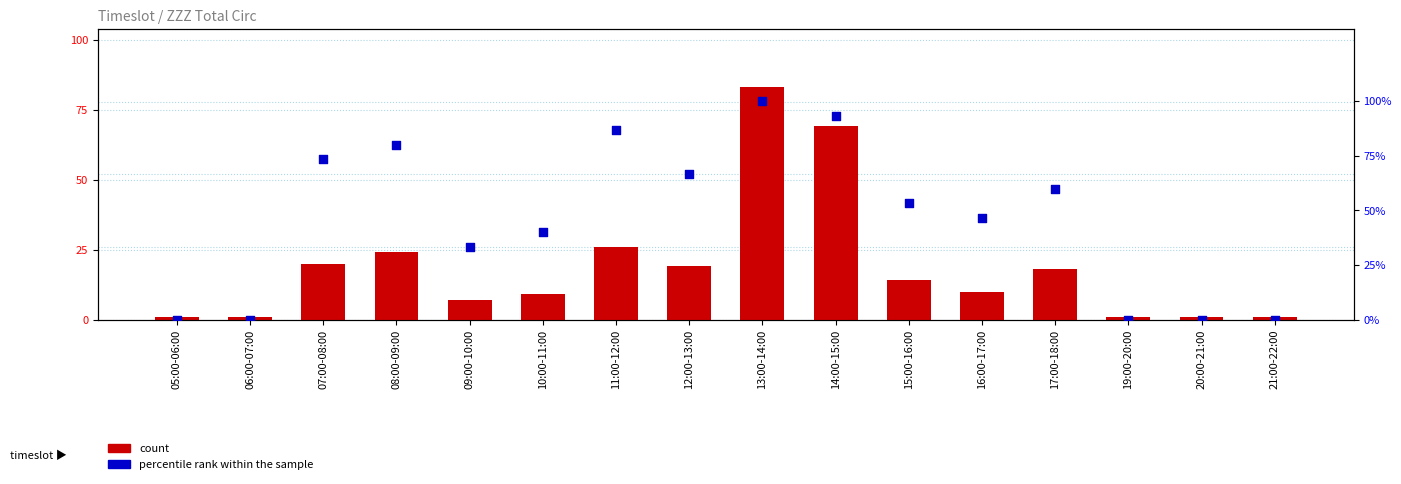

Which series has the largest total across all categories?

percentile rank within the sample